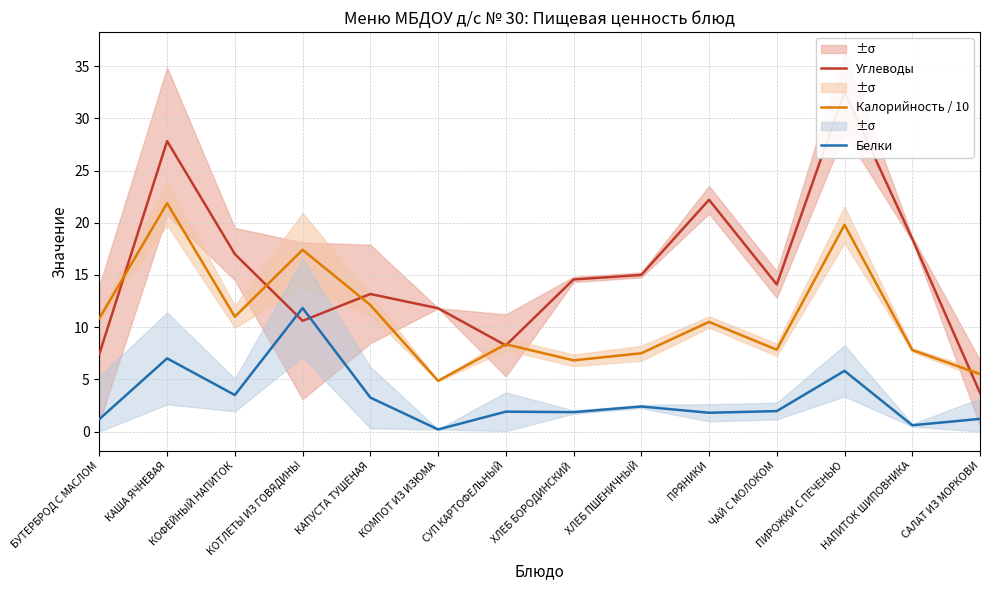

At which label does Калорийность / 10 reach its minimum?

КОМПОТ ИЗ ИЗЮМА